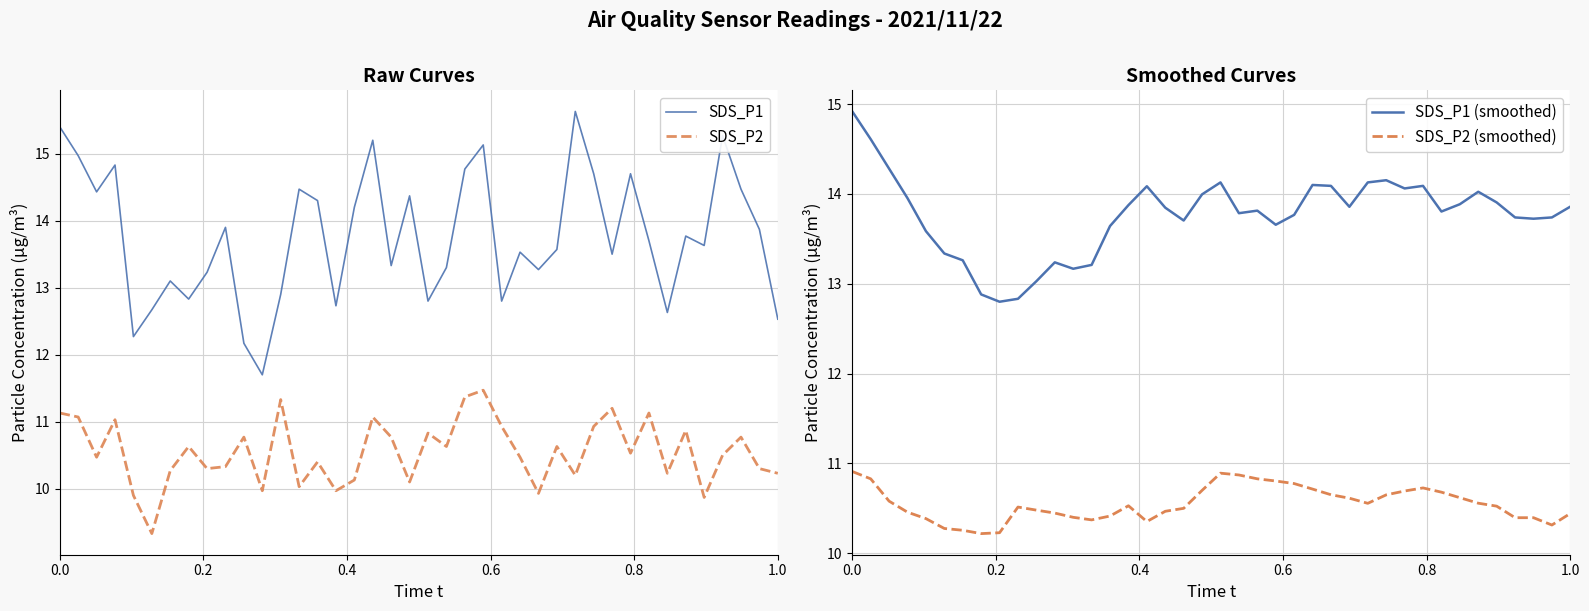

What is the minimum value for SDS_P1 (smoothed)?

12.8